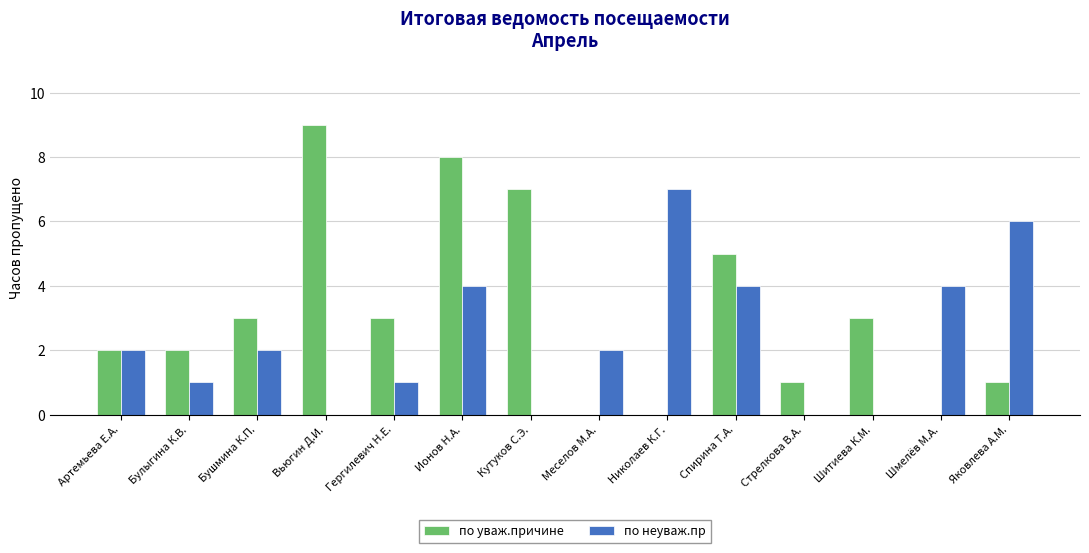

What is the sum of the по уваж.причине values at Кутуков С.Э. and Яковлева А.М.?

8